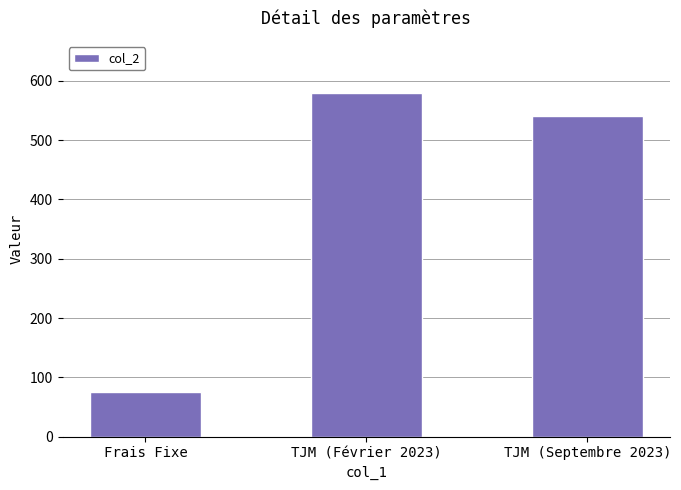

How many values are below 540?

1